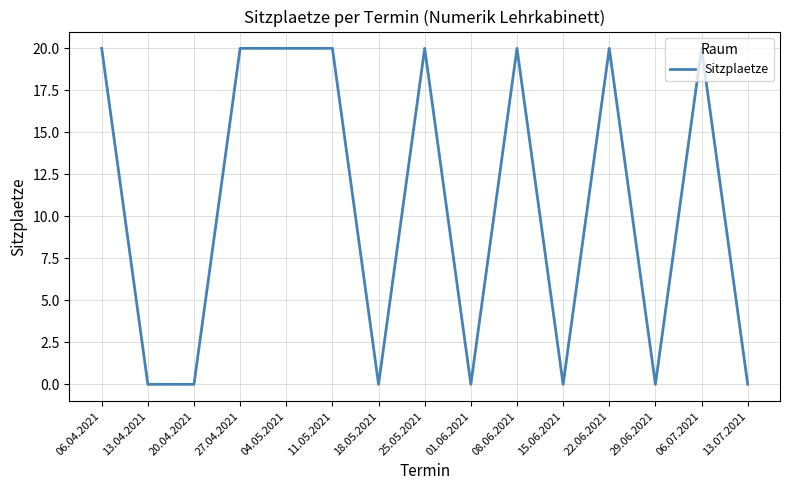

What is the greatest value displayed?

20